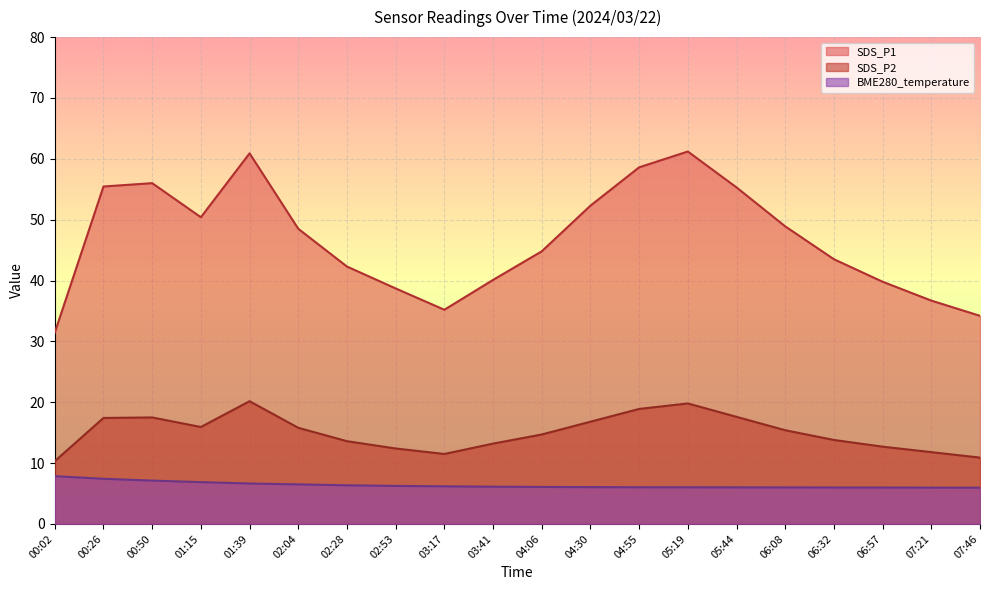

True or false: SDS_P1 and SDS_P2 cross at least once.

False